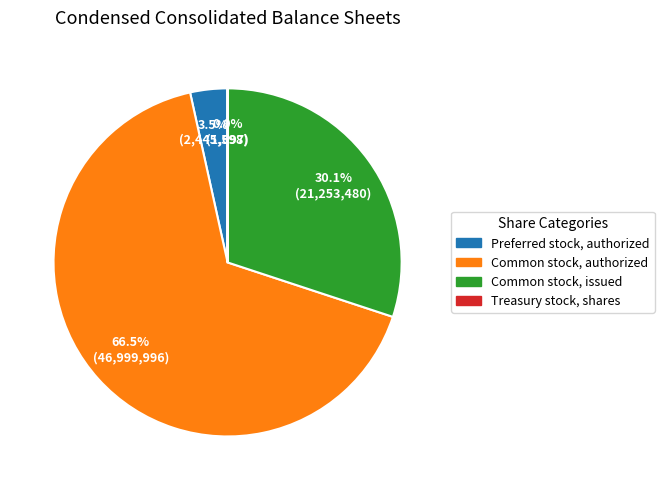

What portion of the pie excludes Preferred stock, authorized?

96.5%